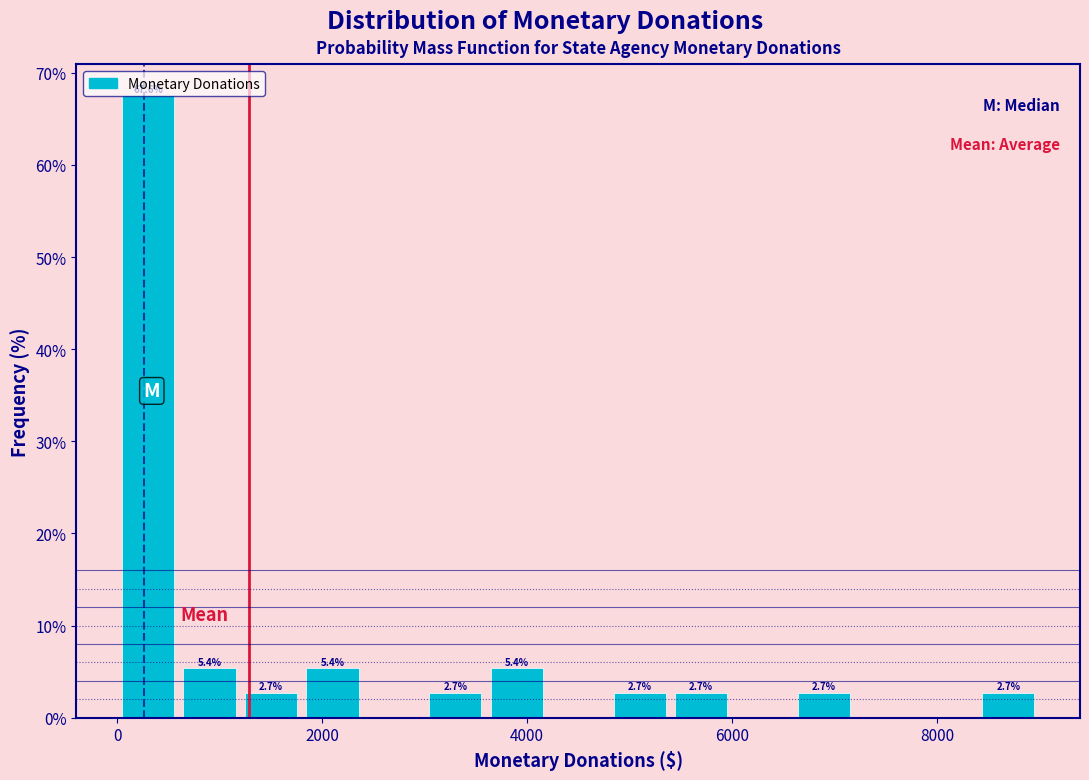

Around what value on the x-axis is the tallest bar? Give the approximate position of its centre, as read against the axis.

200